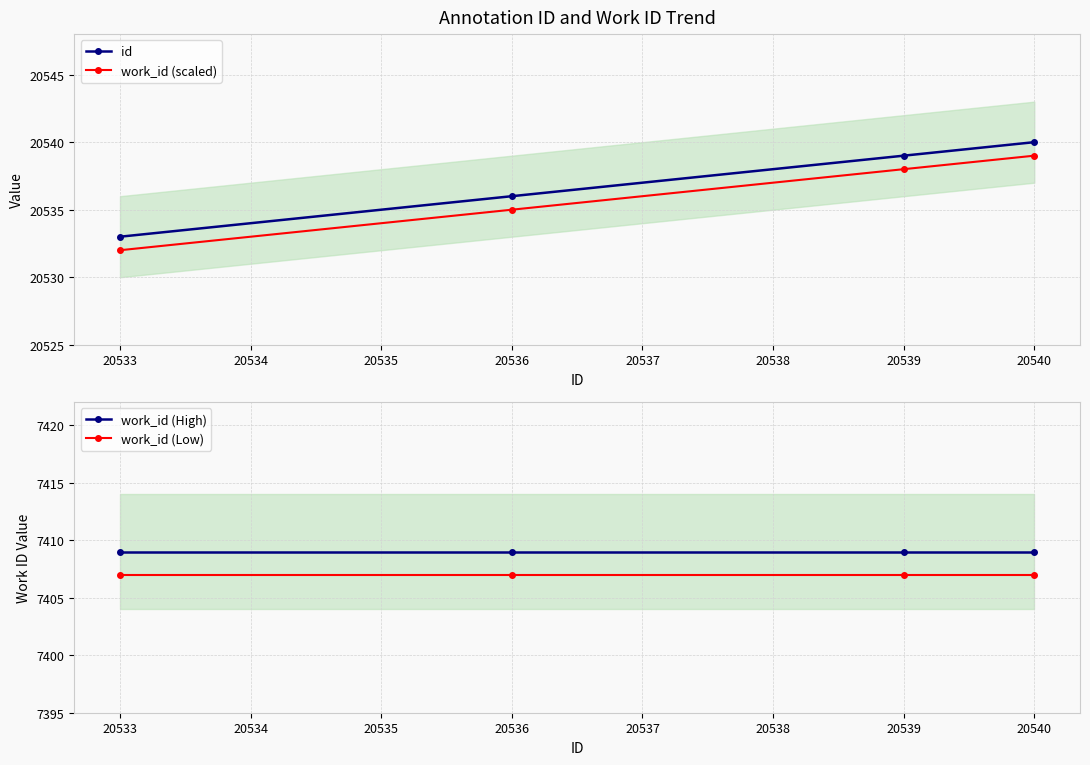

Does the chart display data point markers on the line(s)?

Yes